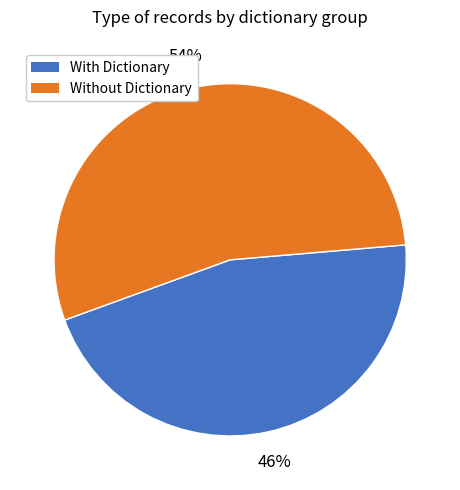

Does any single category account for the majority?

Yes